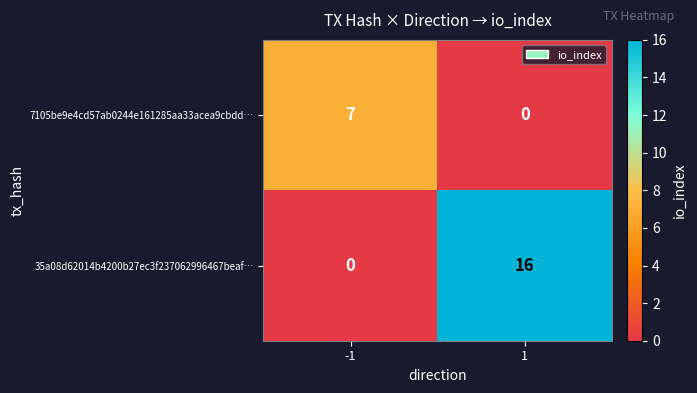

What is the average value of the 35a08d62014b4200b27ec3f237062996467beaf… series?

8